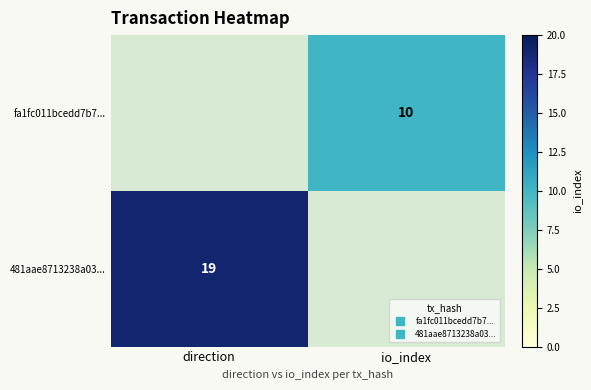

At which category is the sum across all series the highest?

direction